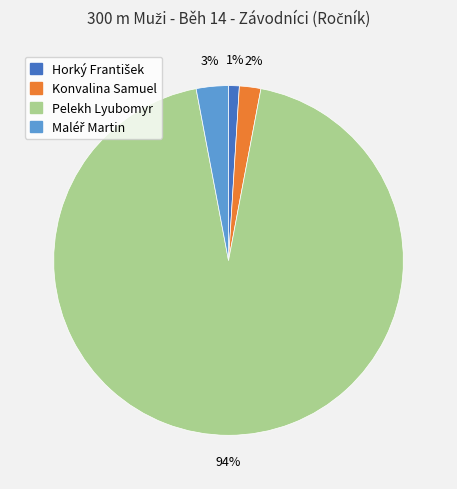

The Pelekh Lyubomyr slice represents 94% of the pie. True or false?

True